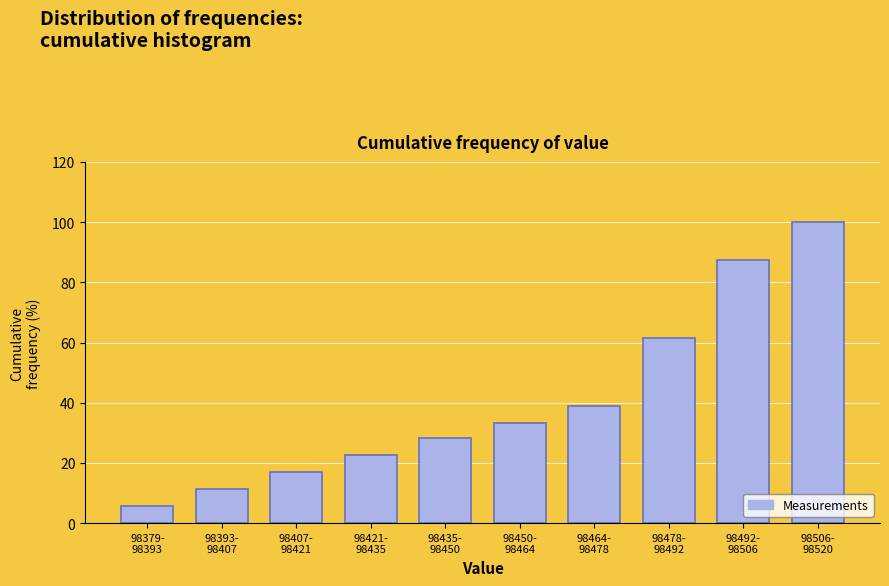

Reading left to right, what are all the values shown in this chart?

5.7	11.3	17.0	22.6	28.3	33.3	39.0	61.6	87.4	100.0